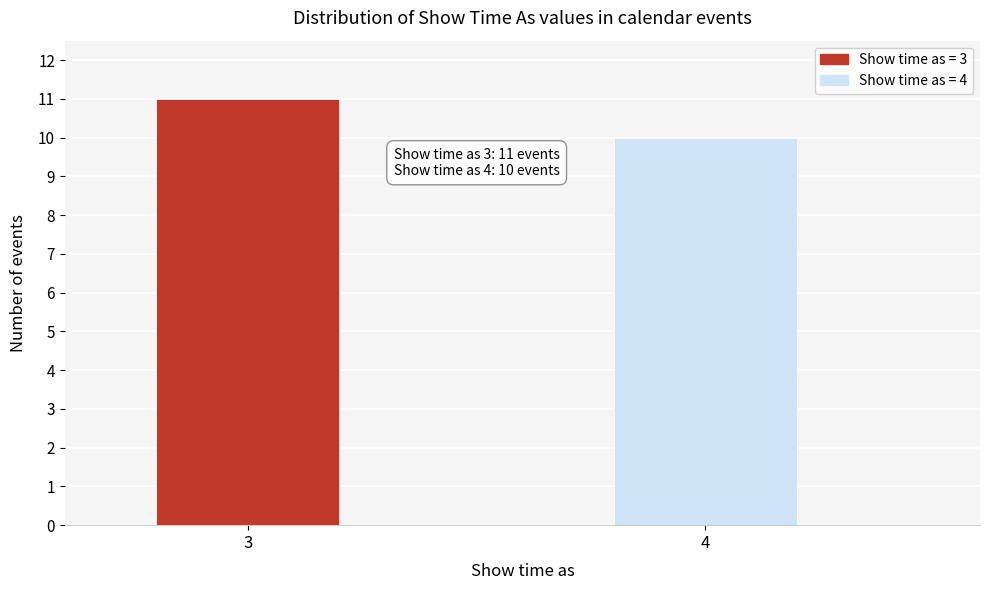

Reading right to left, what are all the values shown in this chart?

4=10	3=11